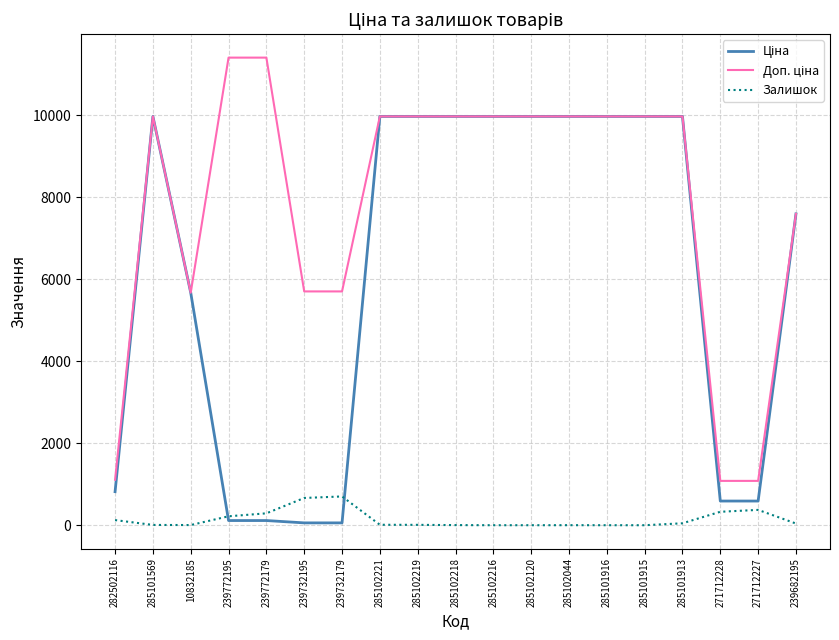

What is the maximum value shown in the chart?

11410.0